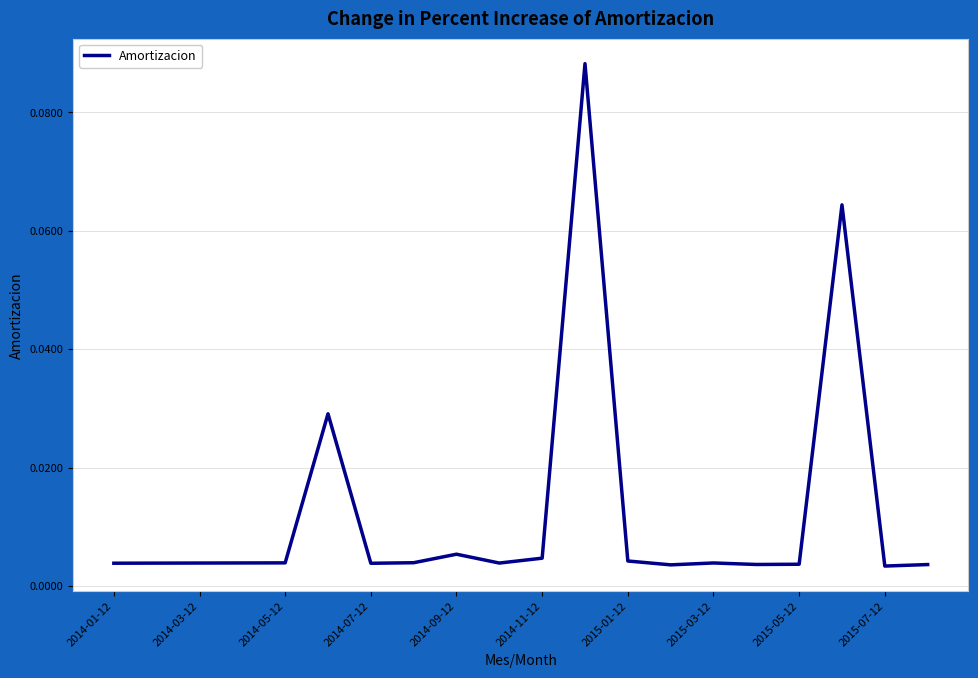

True or false: there are more than 0 points higher than both neighbors.

True